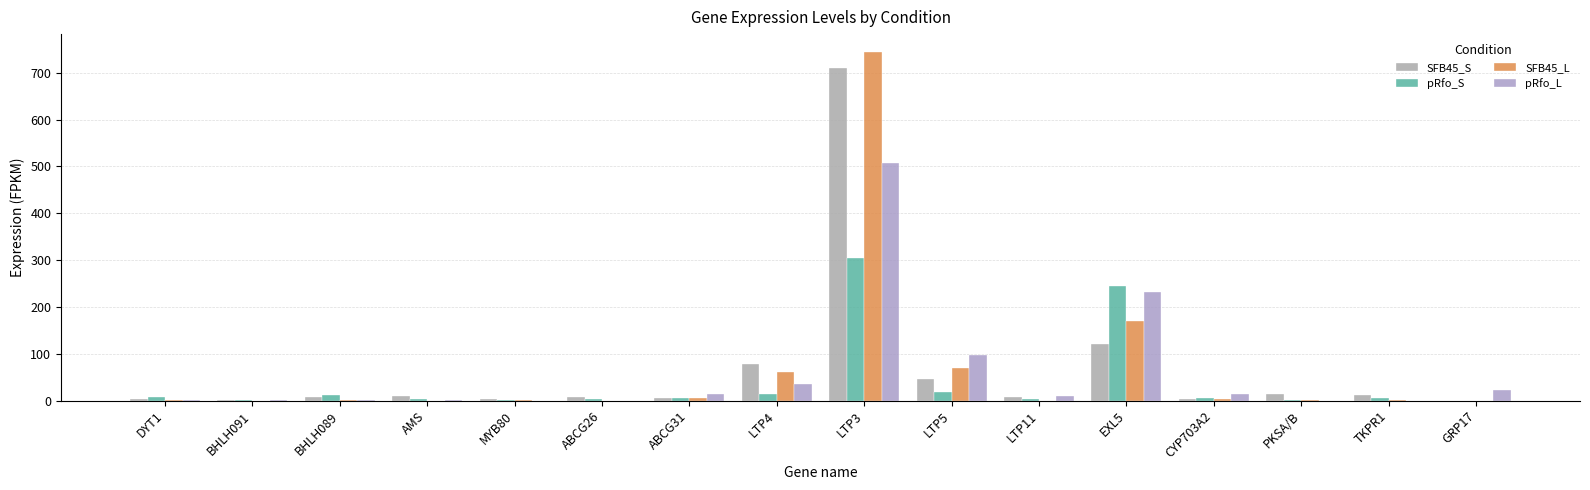

What is the average value of the SFB45_L series?

65.9